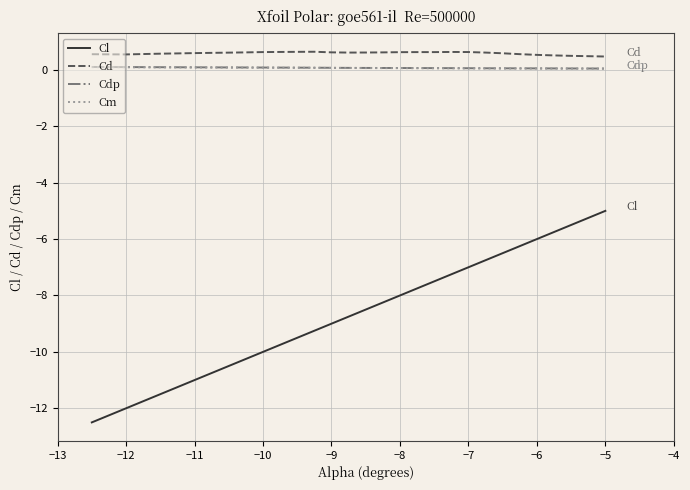

What is the minimum value for Cd?

0.5